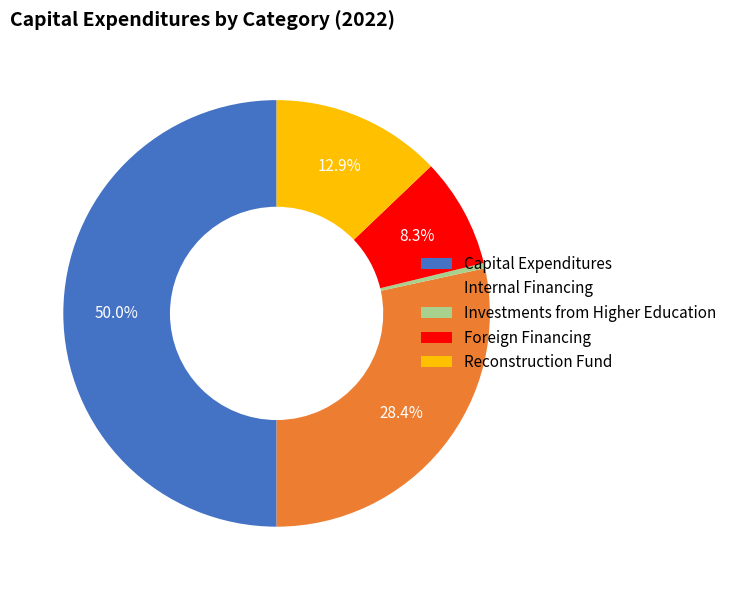

Which slice is the smallest?

Investments from Higher Education